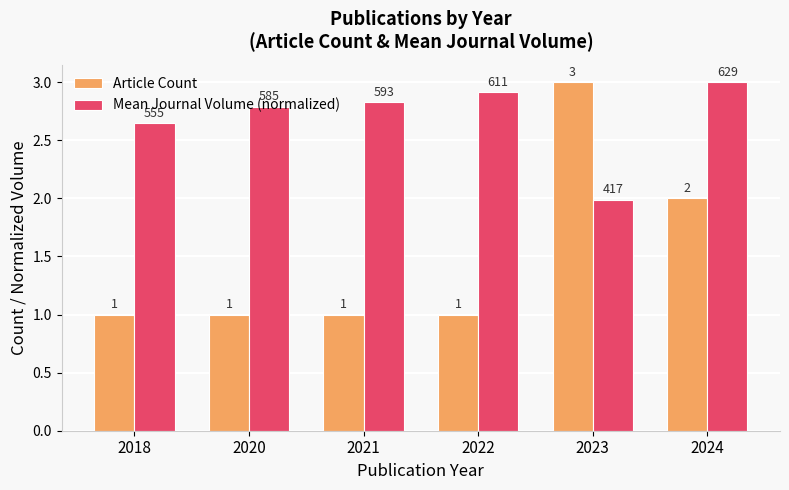

At which category is the sum across all series the highest?

2024